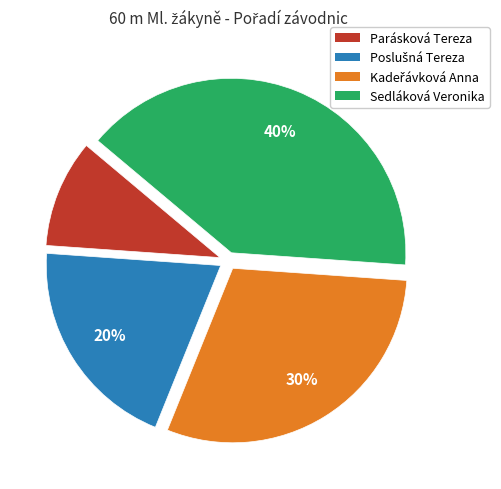

Is Parásková Tereza the majority of the pie?

No